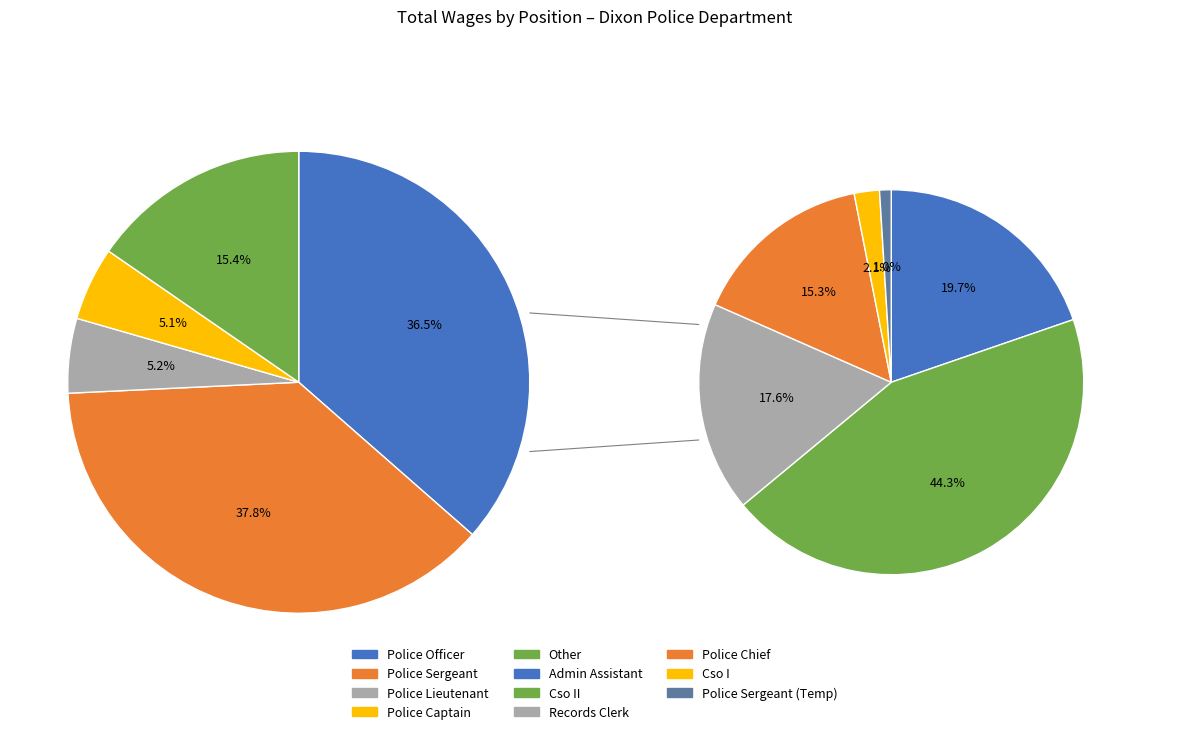

What is the ratio of the value at Police Sergeant to the value at Police Chief?

16.0